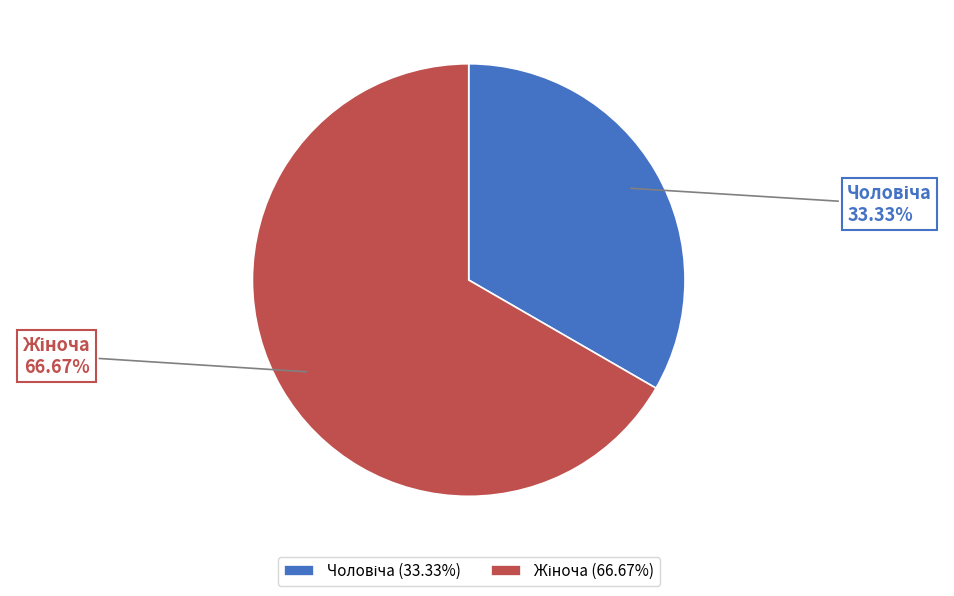

Between Чоловіча and Жіноча, which is larger?

Жіноча